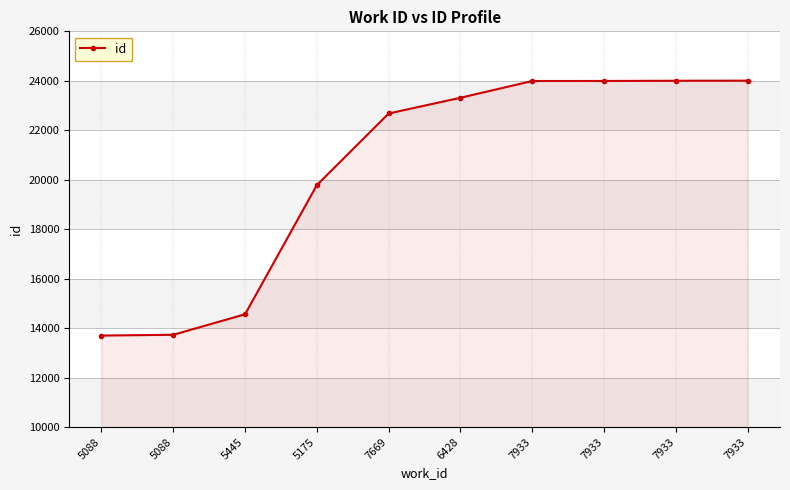

How many series are shown in this chart?

1